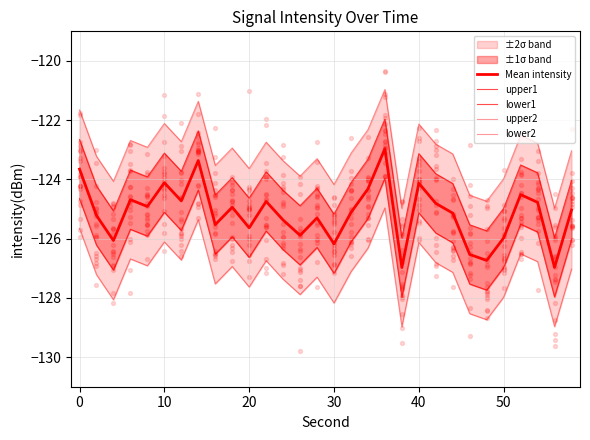

Which series contains the highest Y value?

upper2